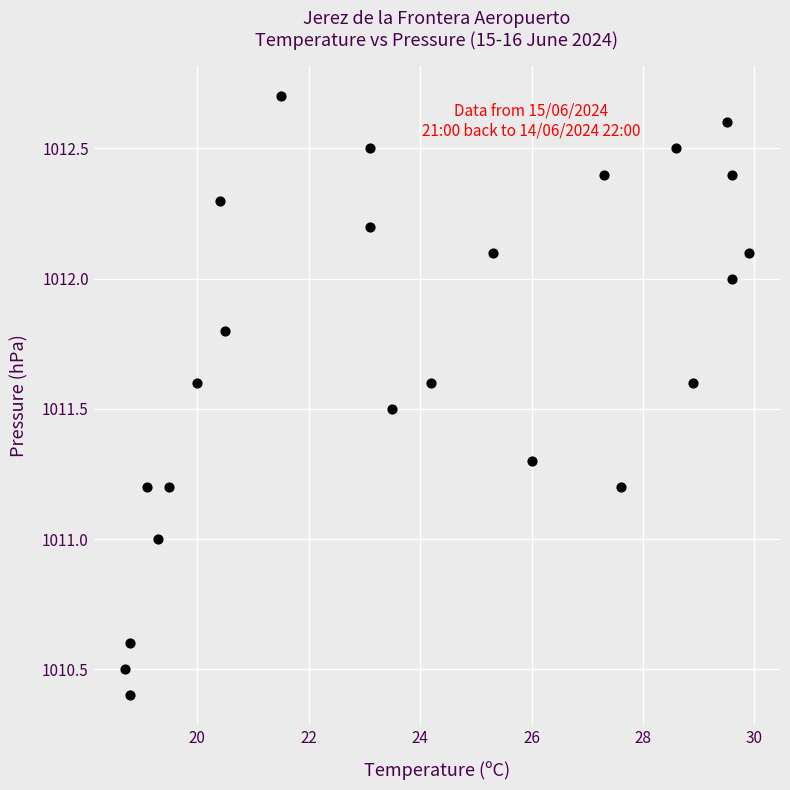

What is the range of Y values (max minus min)?

2.3